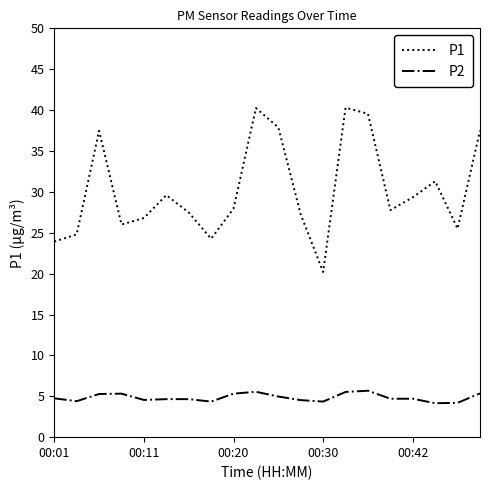

Which series has the largest total across all categories?

P1